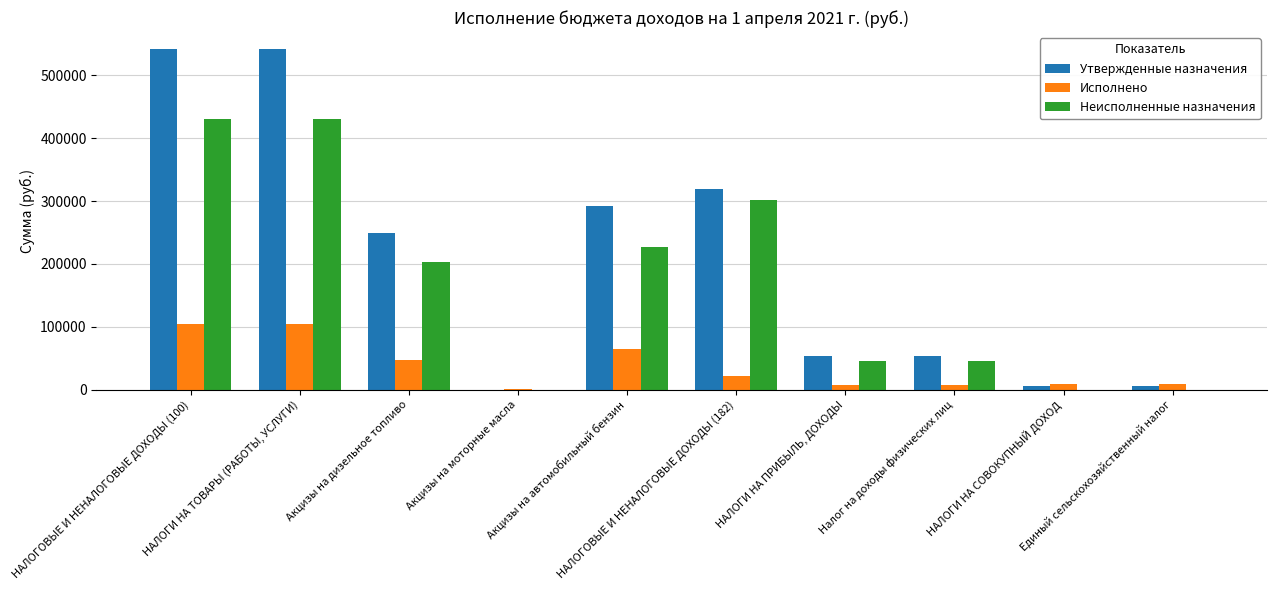

What is the maximum value shown in the chart?

541900.0